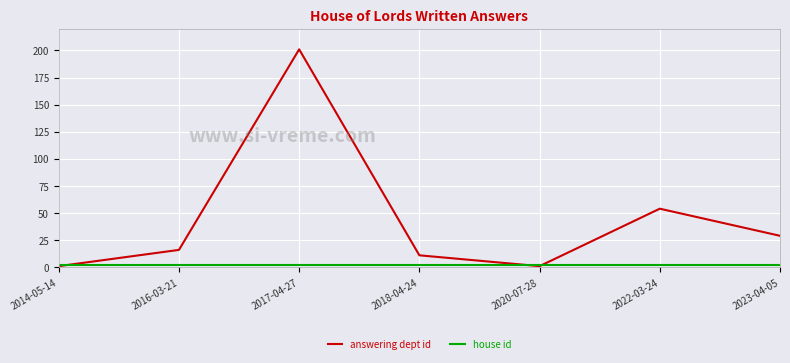

Which series has the largest total across all categories?

answering dept id